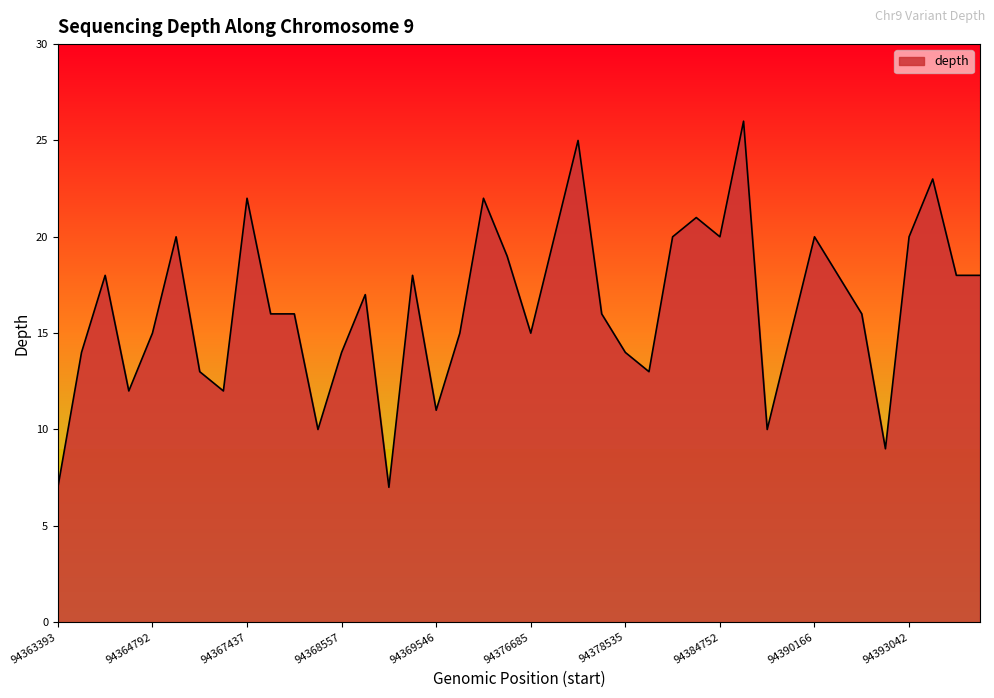

What is the greatest value displayed?

26